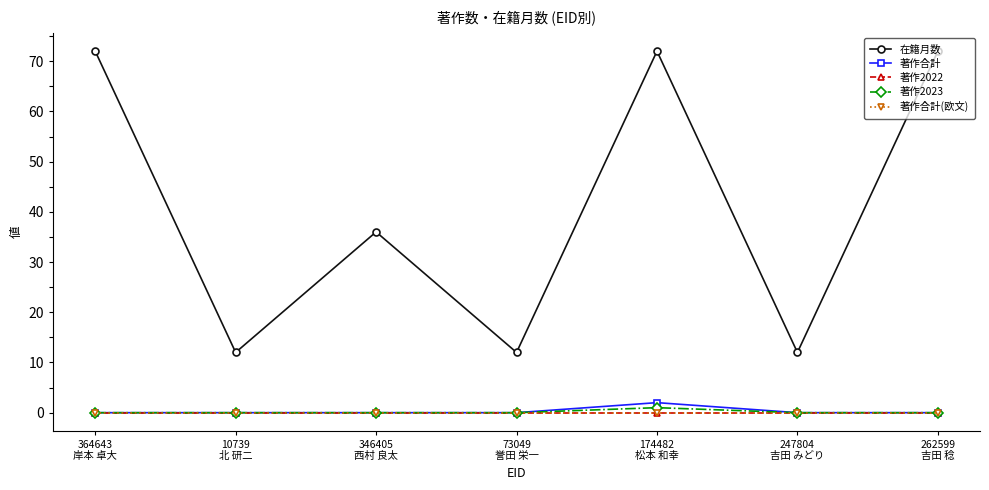

Which series has the largest range (max minus min)?

在籍月数